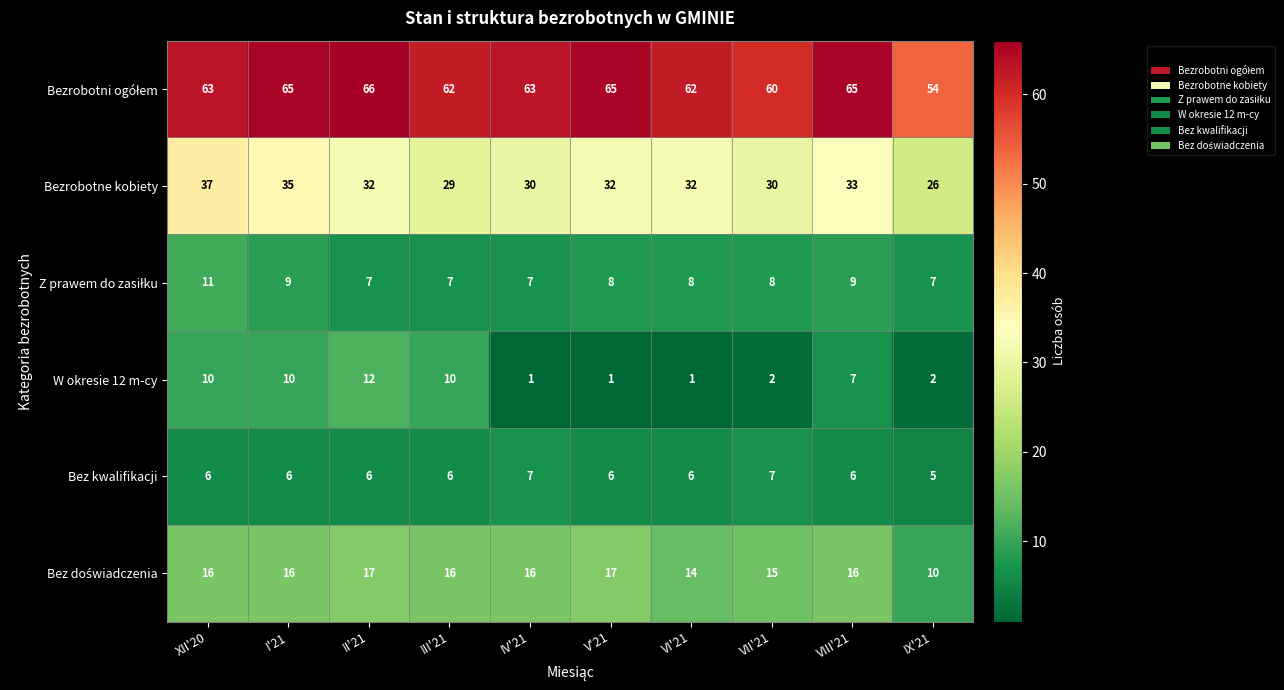

Is the value of Bez kwalifikacji at II'21 greater than the value of Bezrobotne kobiety at II'21?

No